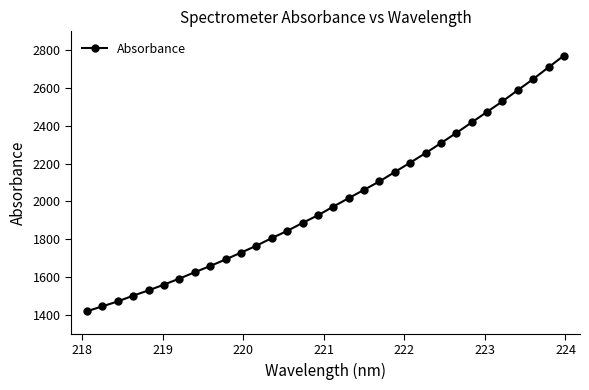

What is the difference between the maximum and second lowest values?

1326.1